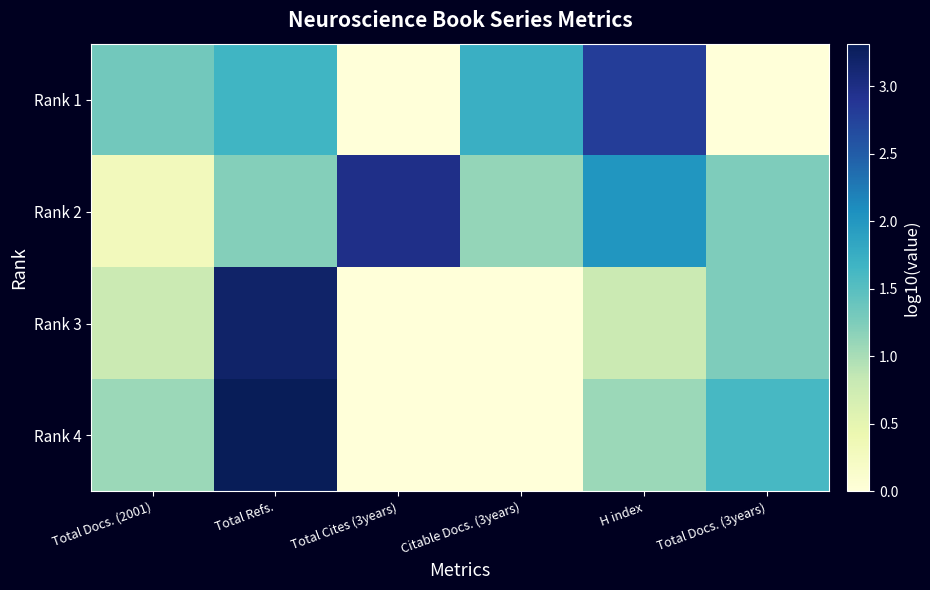

List the series in order of their peak value, highest first.

Rank 4, Rank 3, Rank 2, Rank 1